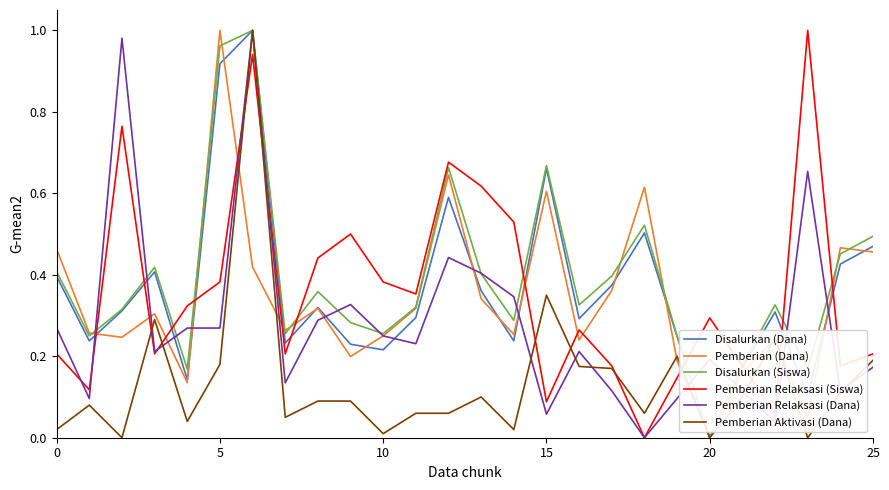

How many interior local valleys does the Disalurkan (Dana) series have?

8